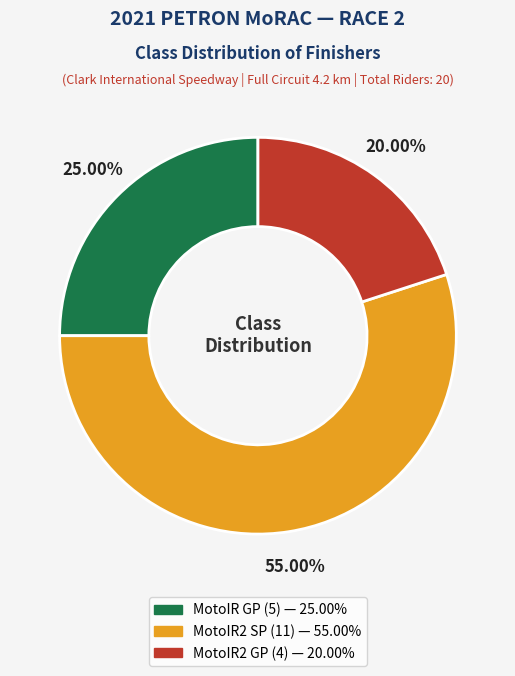

Which slice represents more than half of the pie?

MotoIR2 SP